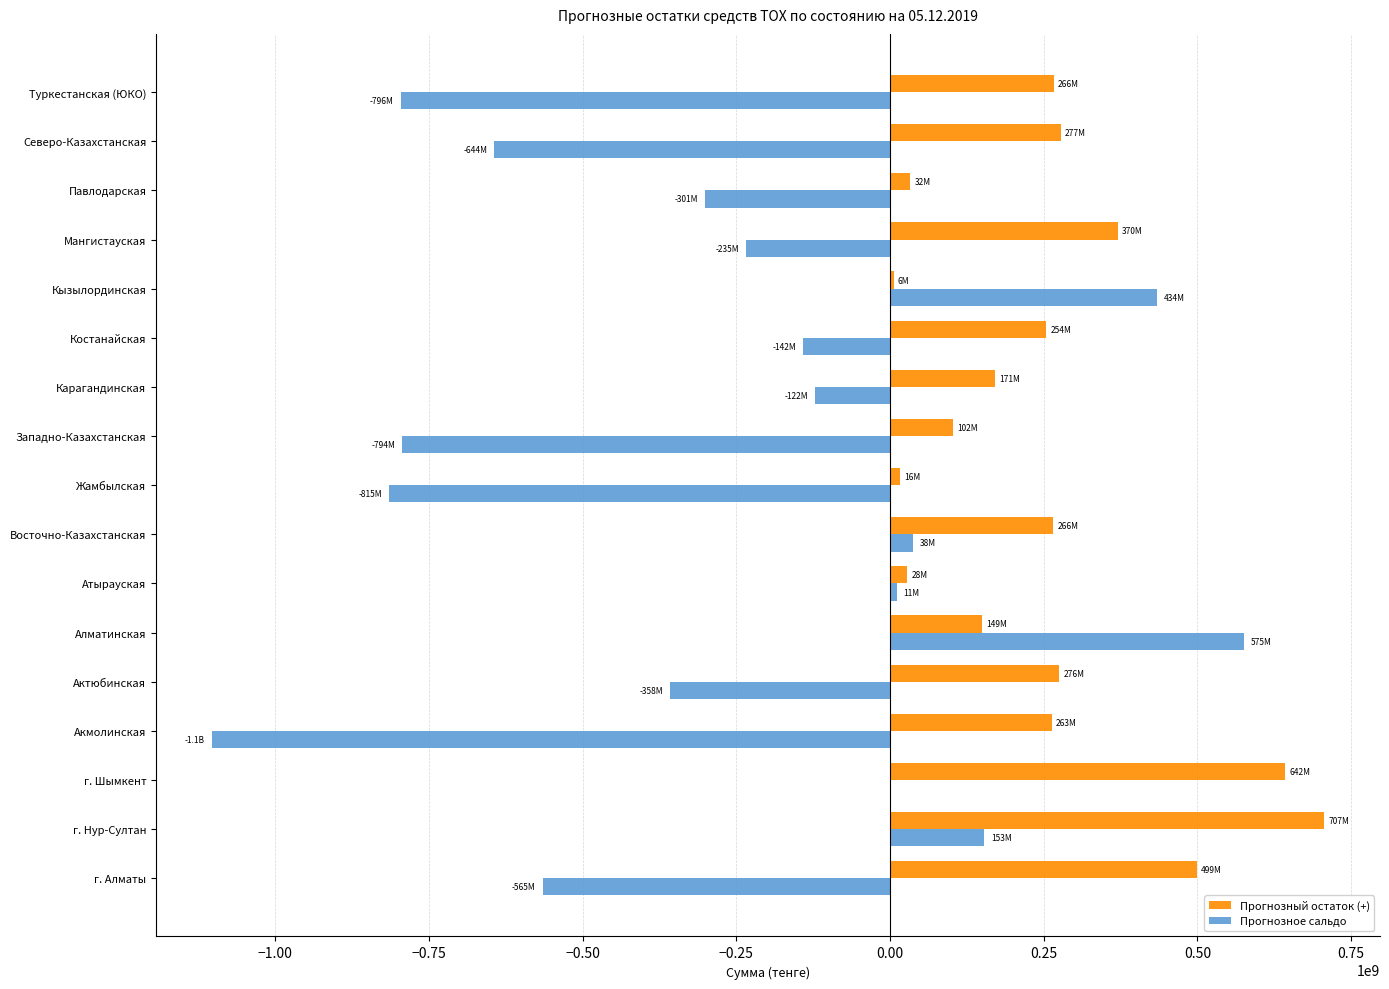

What is the sum of all Прогнозное сальдо values?

-4665463888.0